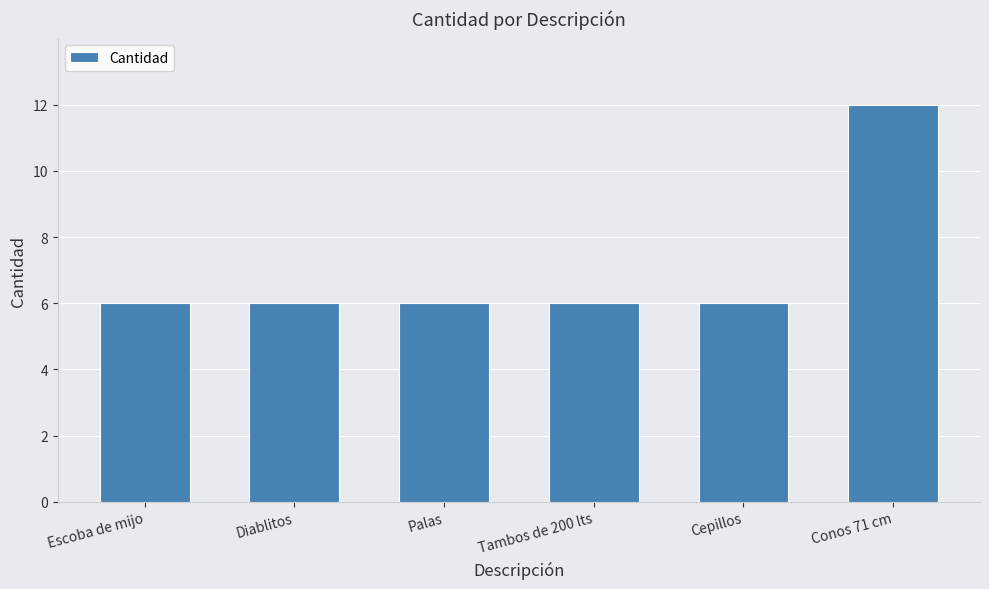

What is the smallest value displayed?

6